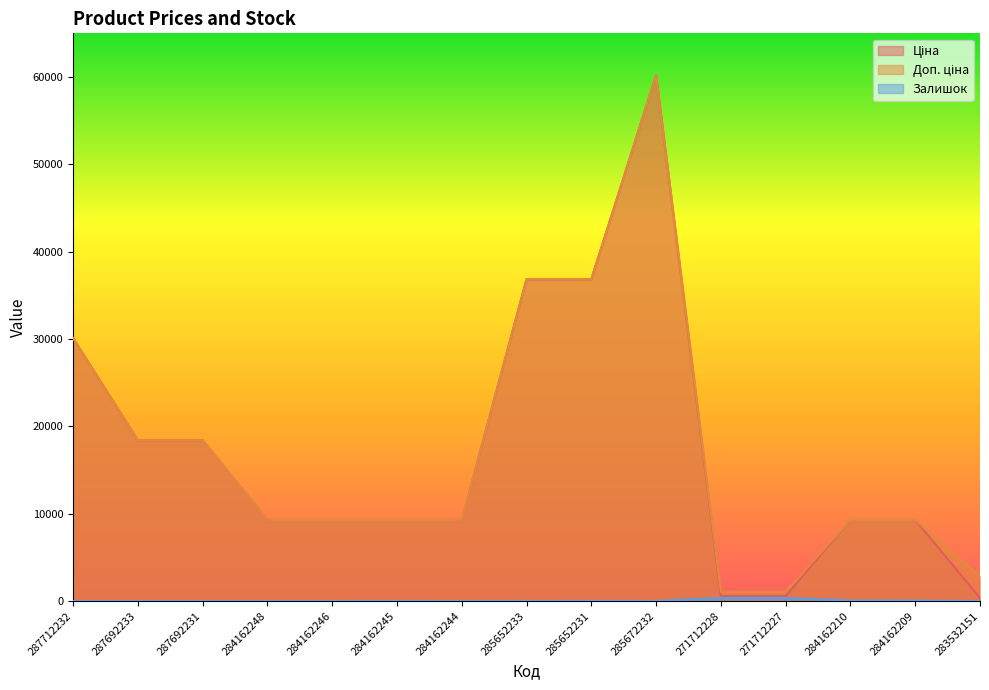

How many lines are shown in the chart?

3